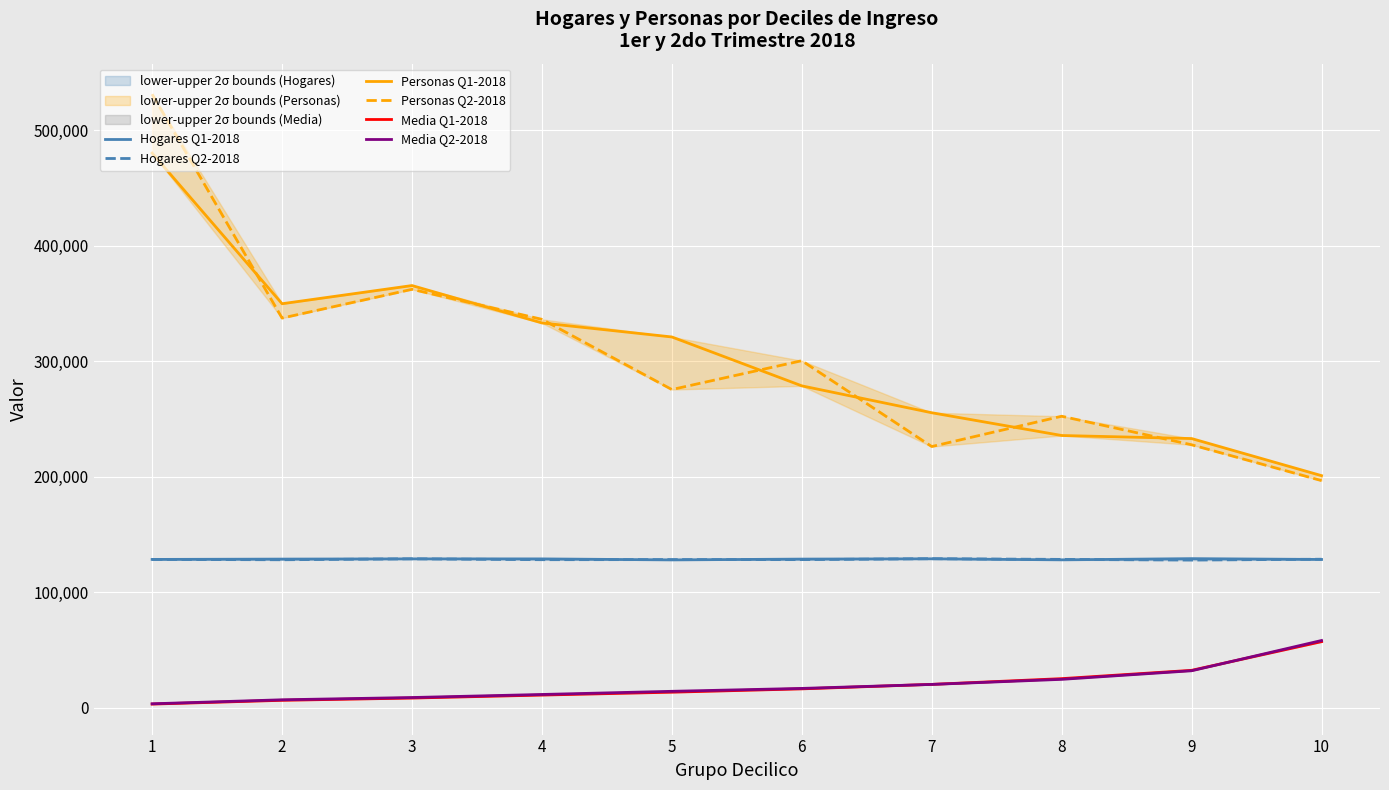

What is the approximate value of Hogares Q1-2018 at 1?

128419